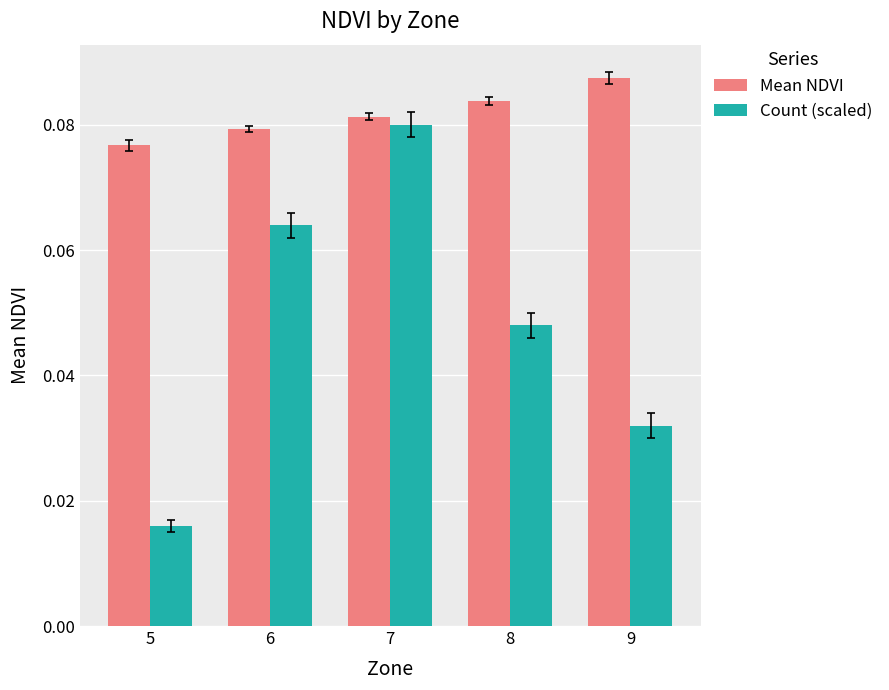

Does the chart contain stacked bars?

No